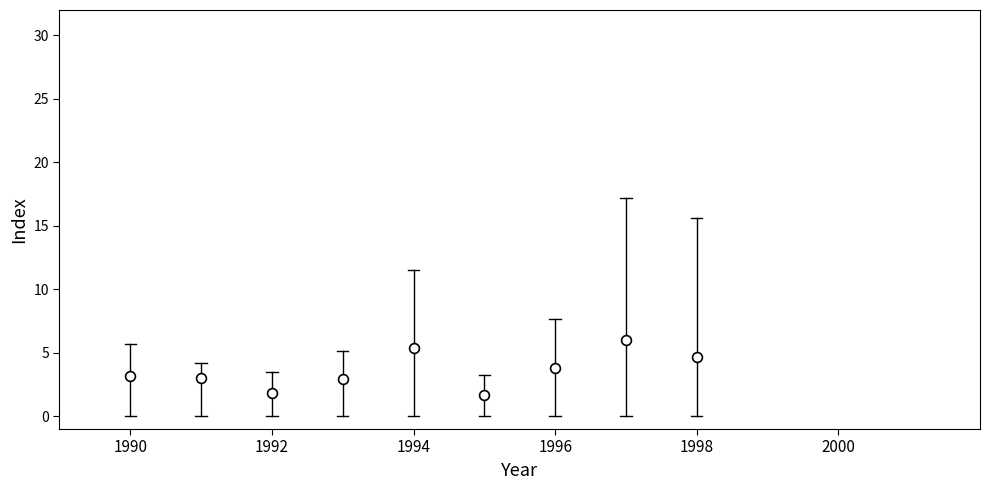

What is the average Y value?

3.6